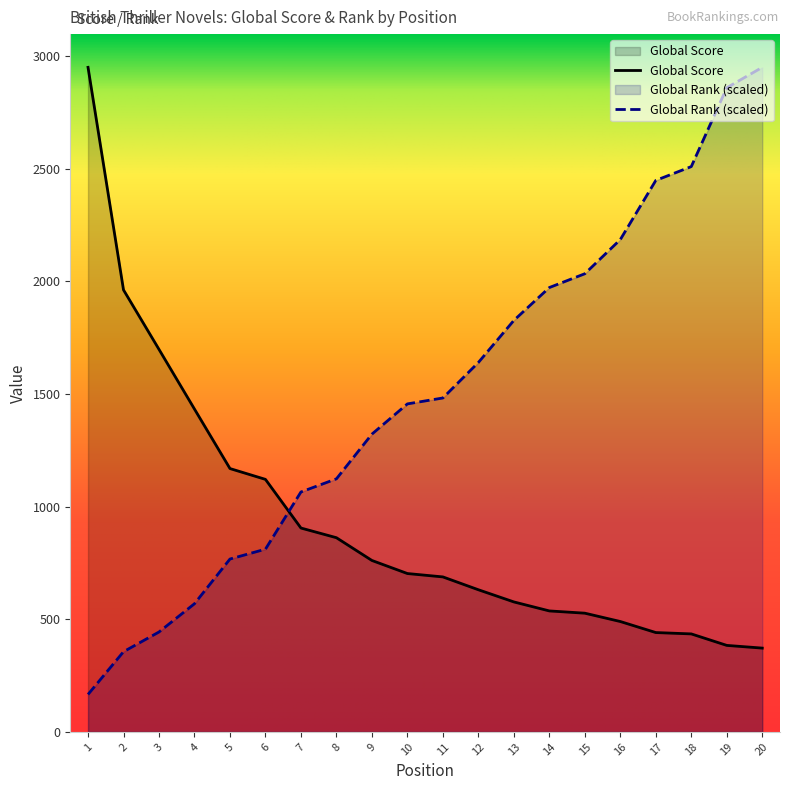

At which label is Global Rank closest to 1558?

11